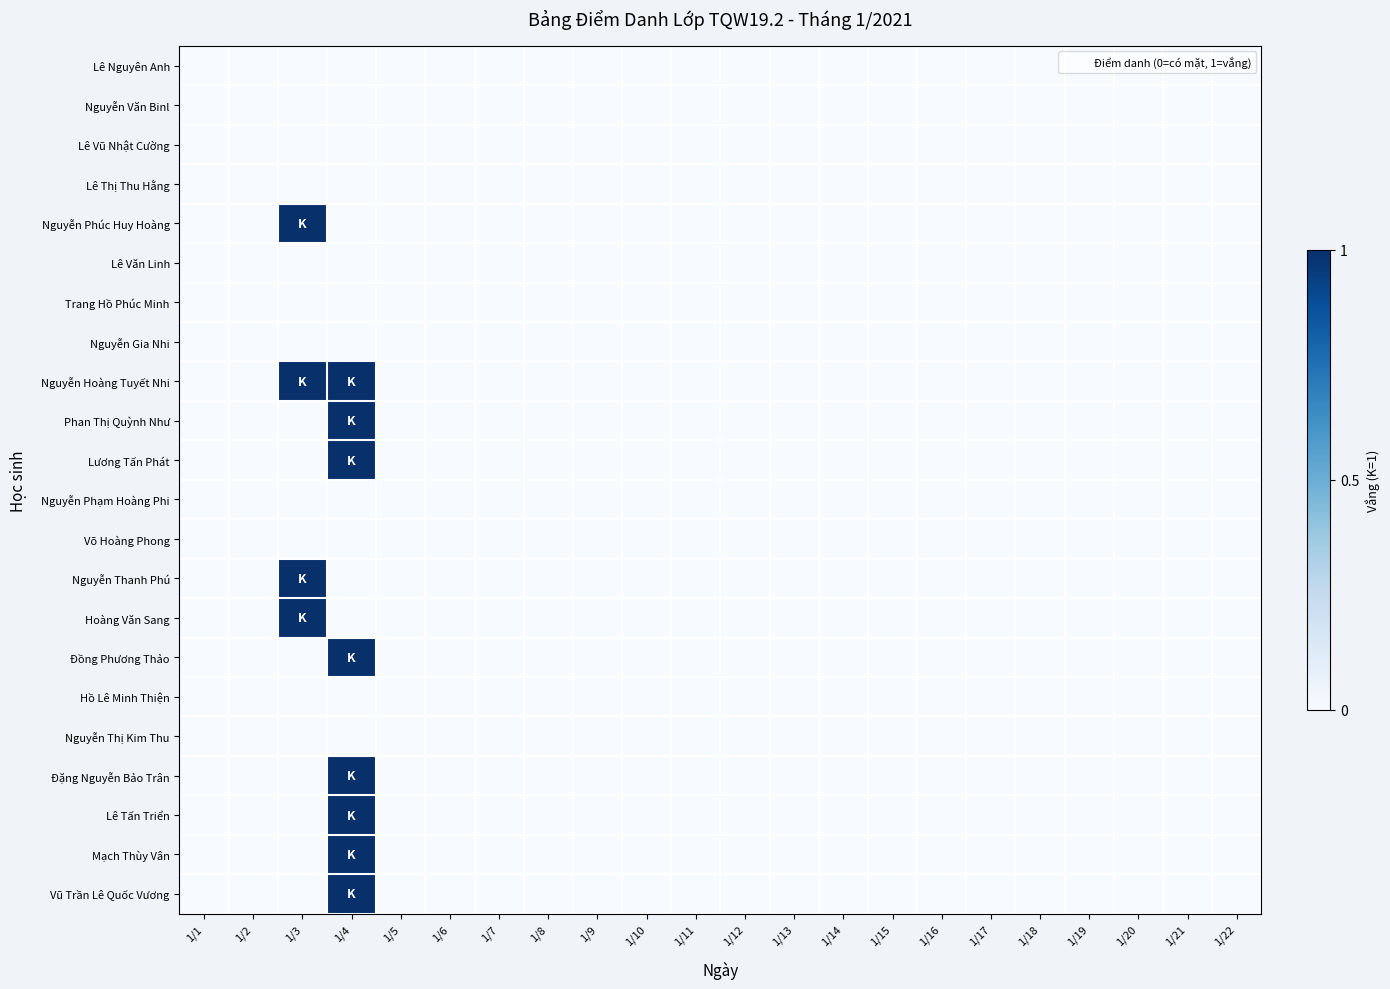

At 1/1, list the series in order from smallest to largest.

Lê Nguyên Anh, Nguyễn Văn Binl, Lê Vũ Nhật Cường, Lê Thị Thu Hằng, Nguyễn Phúc Huy Hoàng, Lê Văn Linh, Trang Hồ Phúc Minh, Nguyễn Gia Nhi, Nguyễn Hoàng Tuyết Nhi, Phan Thị Quỳnh Như, Lương Tấn Phát, Nguyễn Phạm Hoàng Phi, Võ Hoàng Phong, Nguyễn Thanh Phú, Hoàng Văn Sang, Đồng Phương Thảo, Hồ Lê Minh Thiện, Nguyễn Thị Kim Thu, Đặng Nguyễn Bảo Trân, Lê Tấn Triển, Mạch Thùy Vân, Vũ Trần Lê Quốc Vương